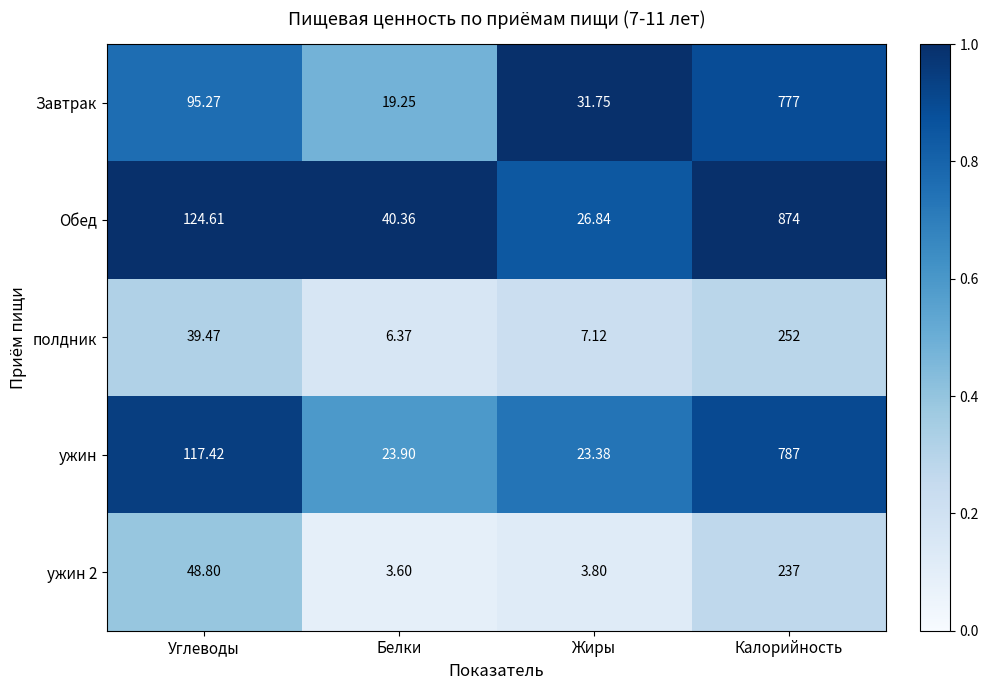

Which category has the lowest value in the Завтрак series?

Белки